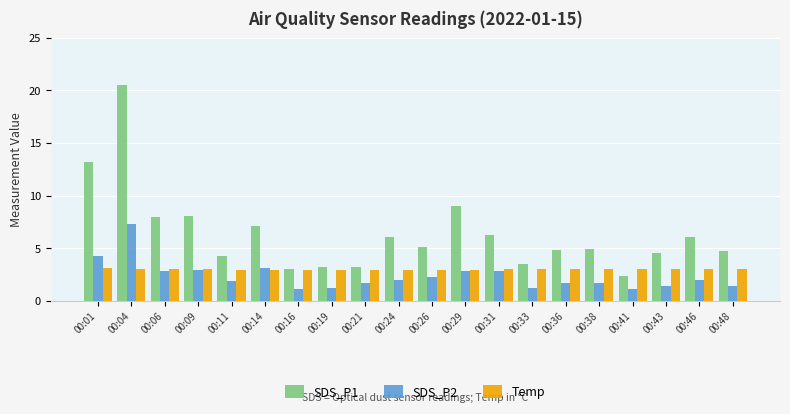

What is the value of the SDS_P2 bar at the 14th from the left?

1.2